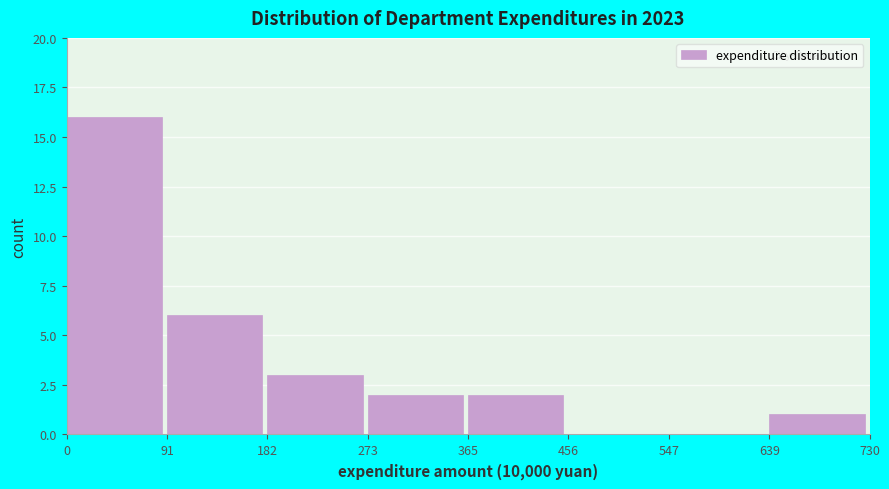

How tall is the bar that spans 365 to 456 on the x-axis? The values are not printed on the chart, so give them approximately, as read against the axis.

2